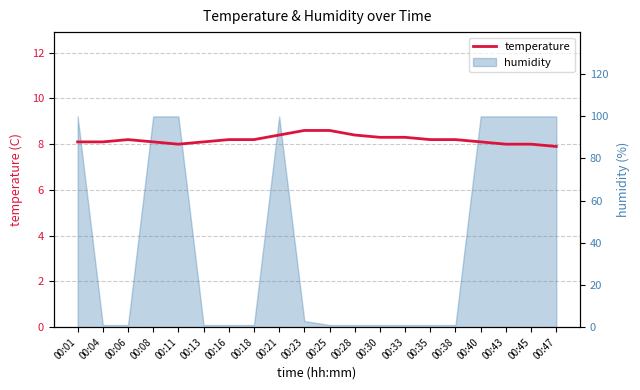

The chart shows a value of 4.1 at 00:18. True or false?

False